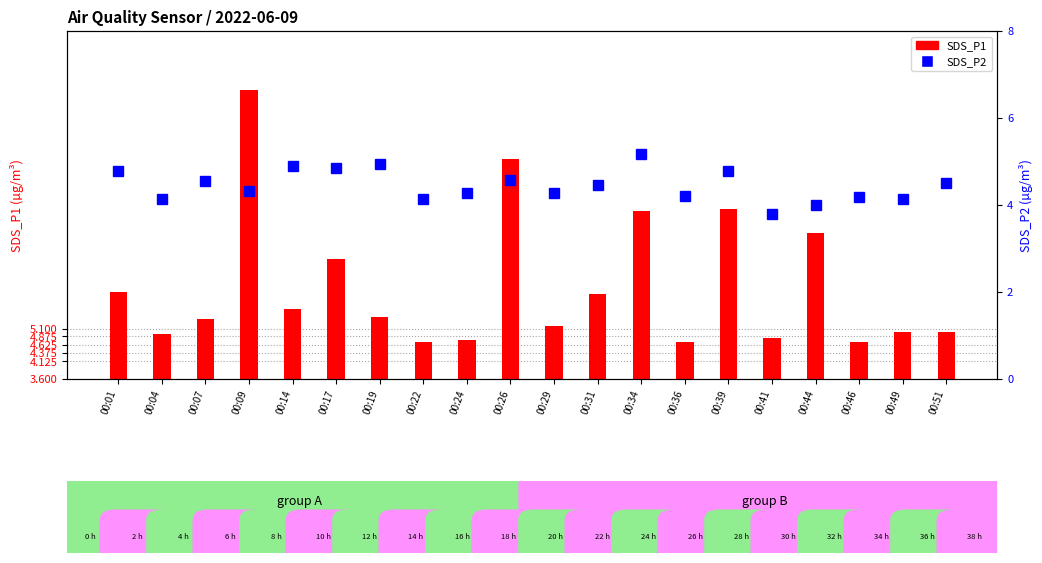

Reading left to right, extract all data points from this chart.

SDS_P1: 6.2	5.0	5.4	12.2	5.7	7.2	5.5	4.7	4.8	10.2	5.2	6.2	8.6	4.7	8.7	4.8	8.0	4.7	5.0	5.0
SDS_P2: 4.8	4.1	4.5	4.3	4.9	4.8	5.0	4.1	4.3	4.6	4.3	4.5	5.2	4.2	4.8	3.8	4.0	4.2	4.1	4.5